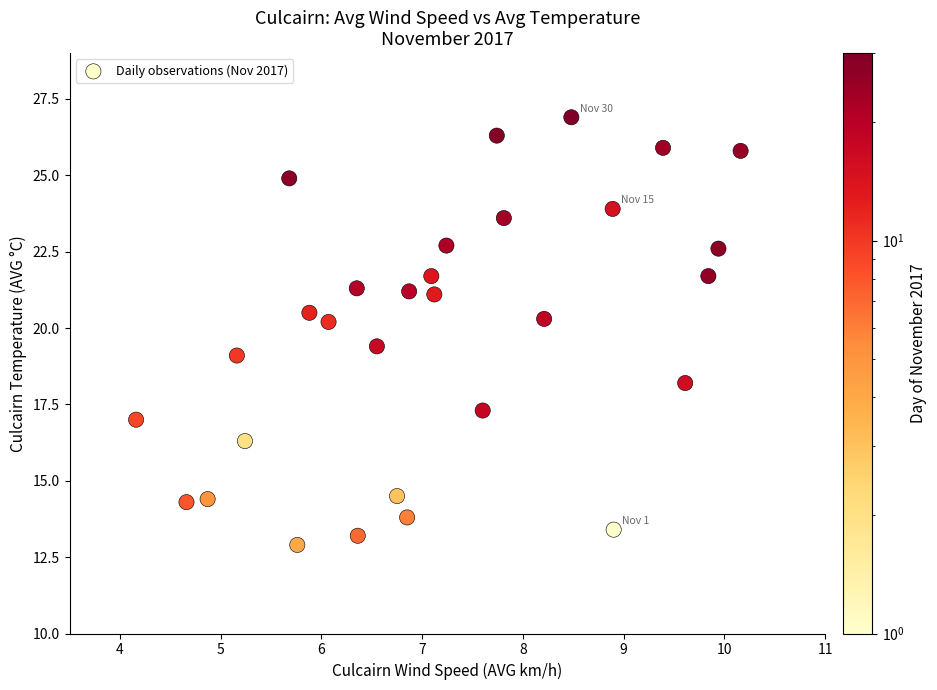

What is the range of X values (max minus min)?

6.0